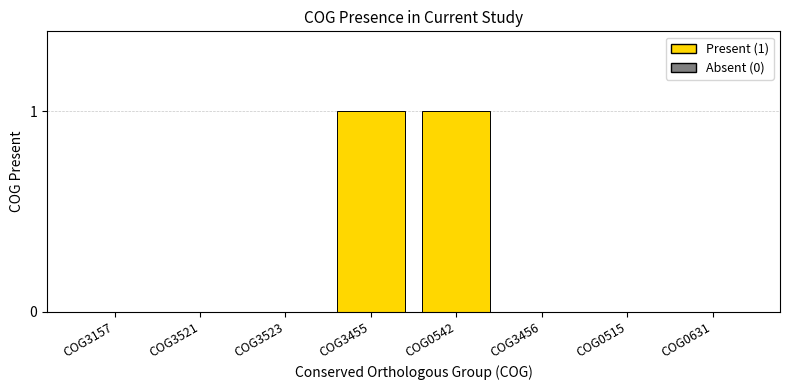

Are the bars horizontal?

No